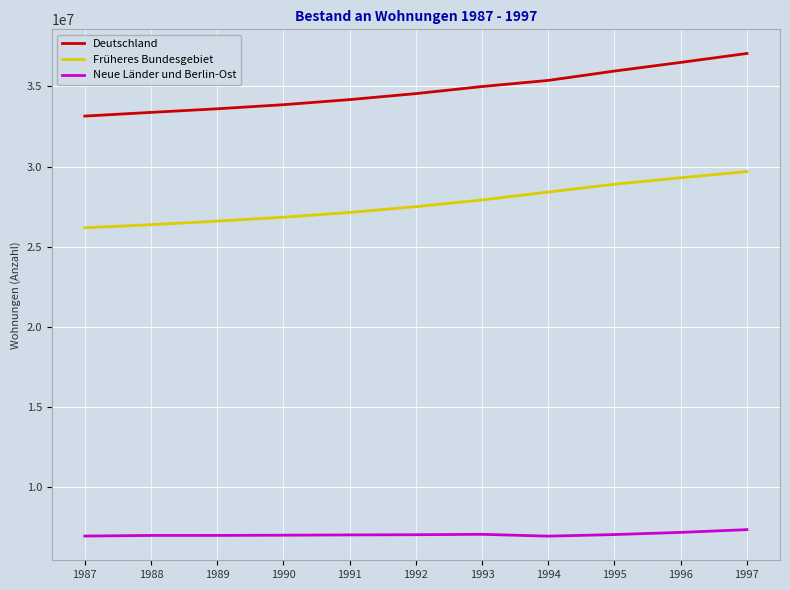

What is the total value across all series at 1992?

69094696